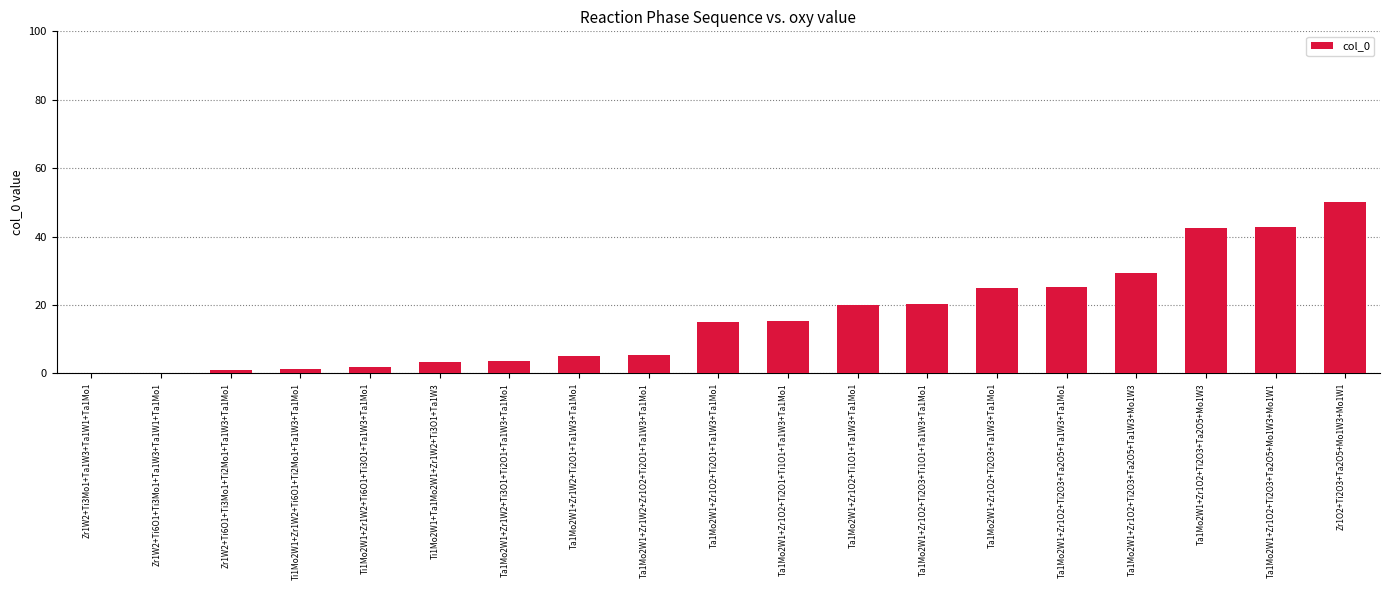

Which has a higher value, Ta1Mo2W1+Zr1O2+Ti2O3+Ti1O1+Ta1W3+Ta1Mo1 or Zr1W2+Ti6O1+Ti3Mo1+Ti2Mo1+Ta1W3+Ta1Mo1?

Ta1Mo2W1+Zr1O2+Ti2O3+Ti1O1+Ta1W3+Ta1Mo1